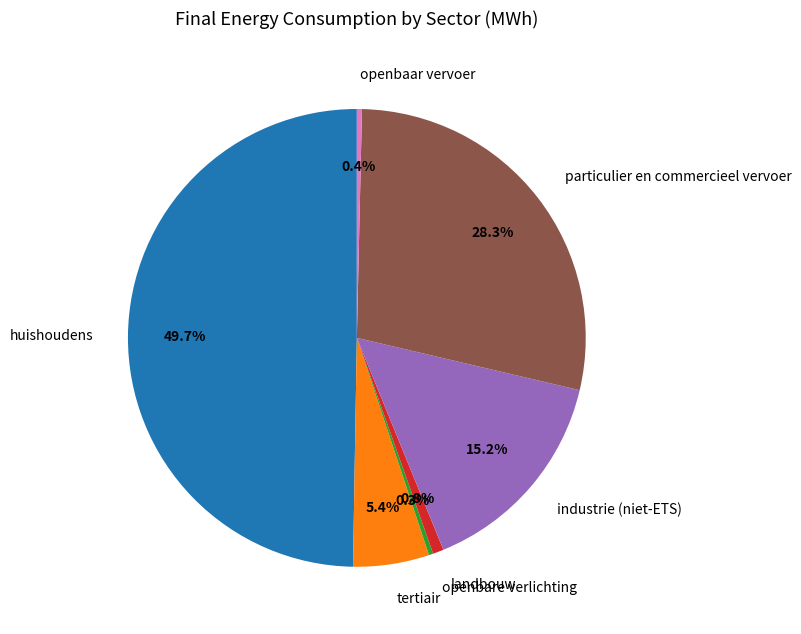

How much of the chart is everything except openbaar vervoer?

99.6%